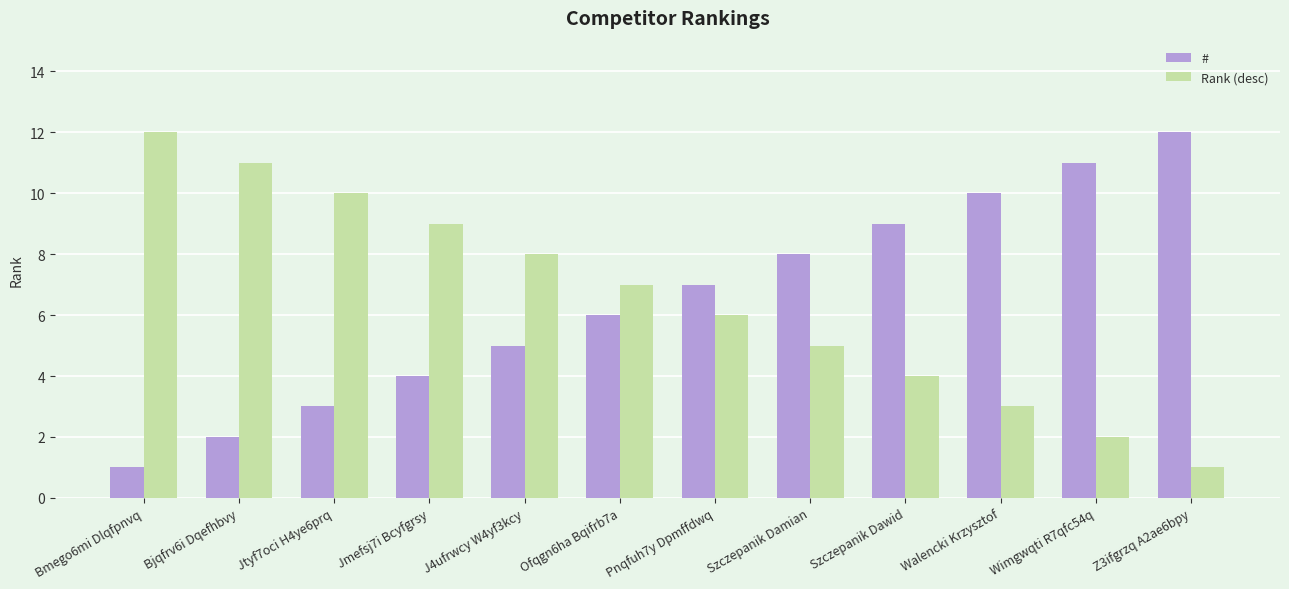

What is the difference between the highest and lowest values at Bjqfrv6i Dqefhbvy?

9